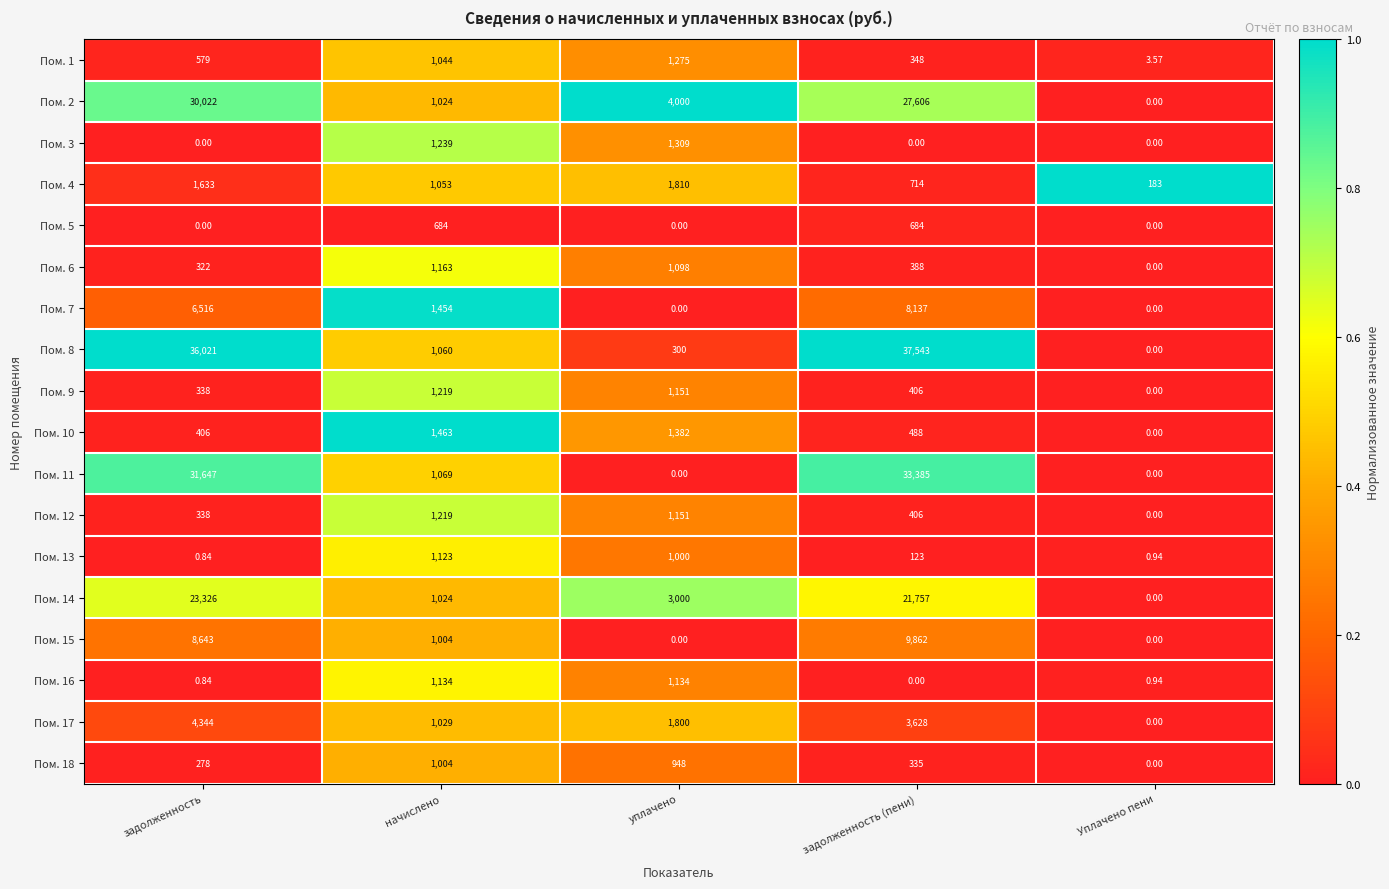

Where does the Пом. 7 series first go above 1454?

задолженность